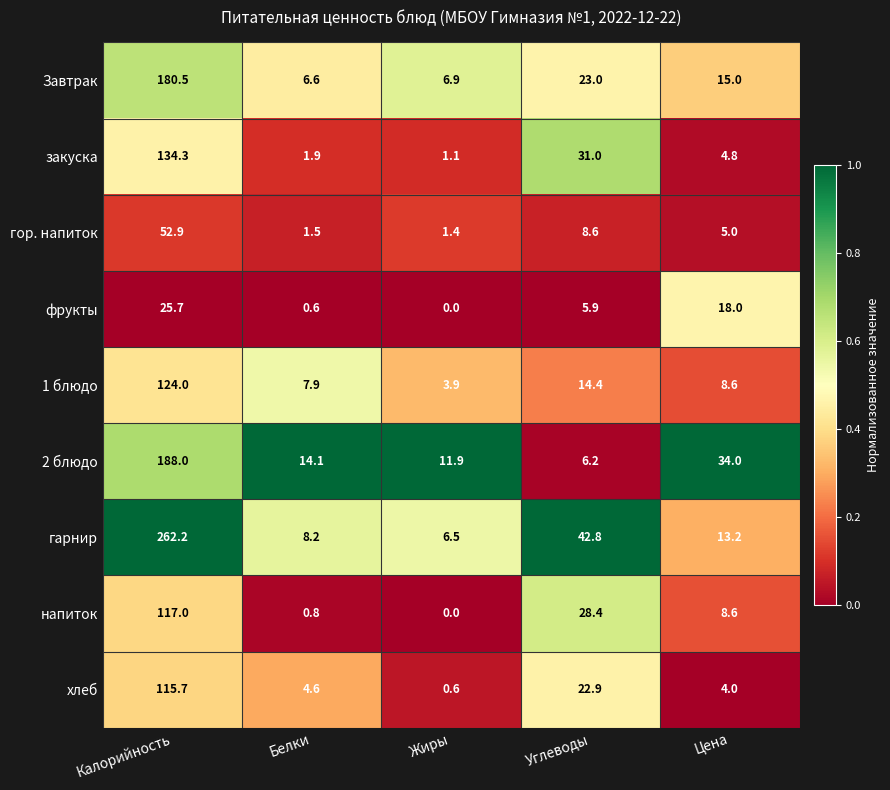

The Завтрак series shows 15.0 at Цена. True or false?

True